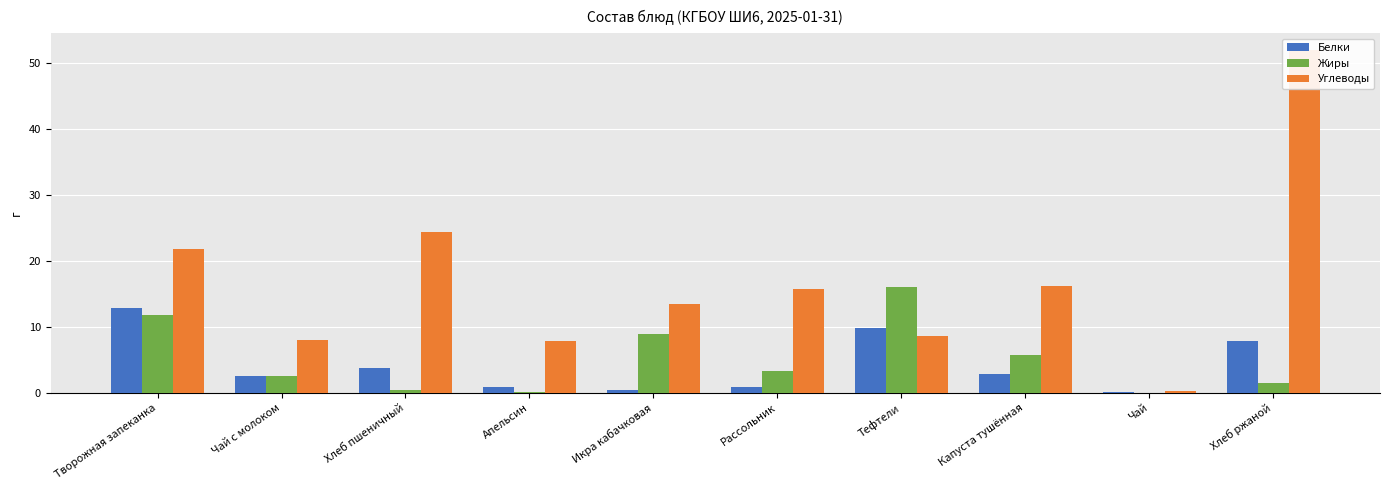

Read the Углеводы value at Тефтели.

8.6